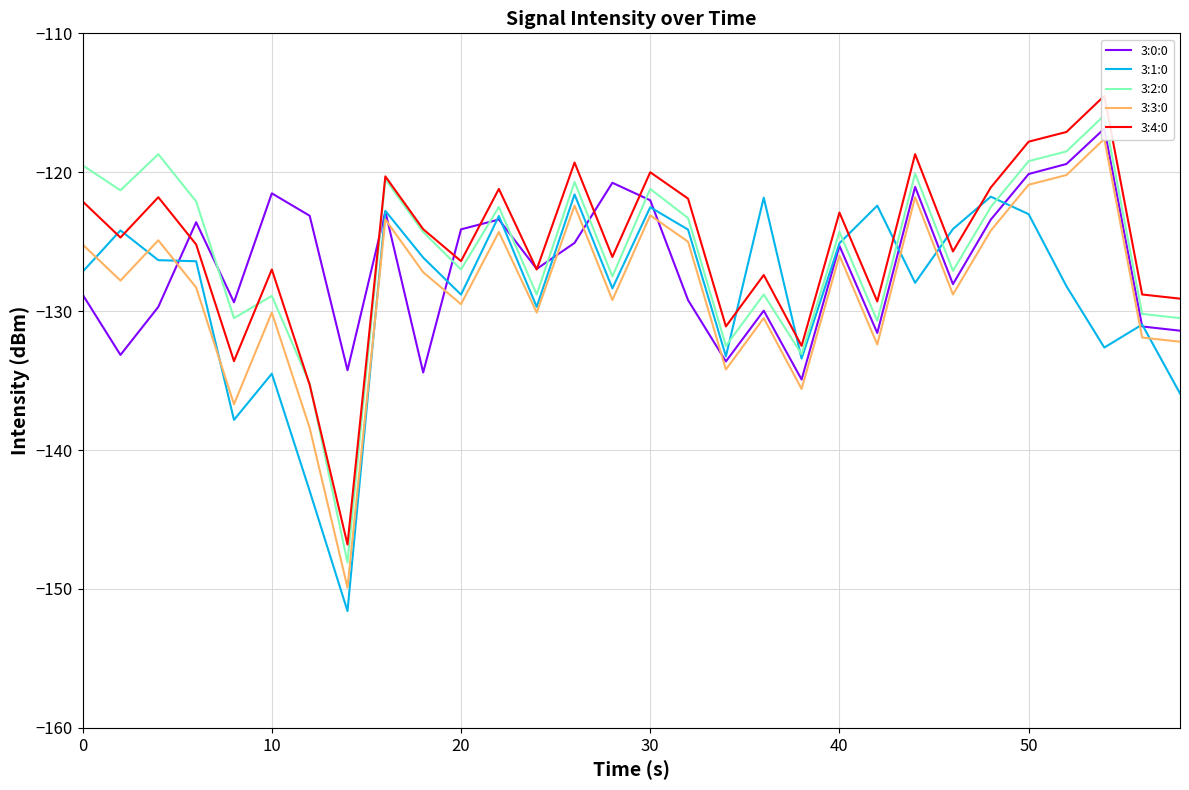

What are all the series names shown in the legend?

3:0:0, 3:1:0, 3:2:0, 3:3:0, 3:4:0